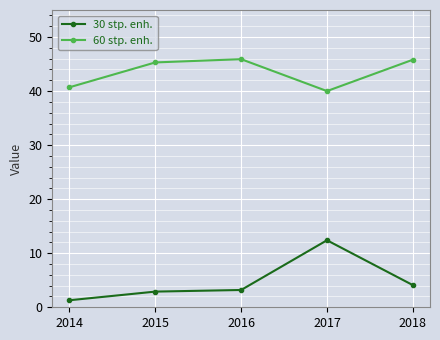

How many series are shown in this chart?

2